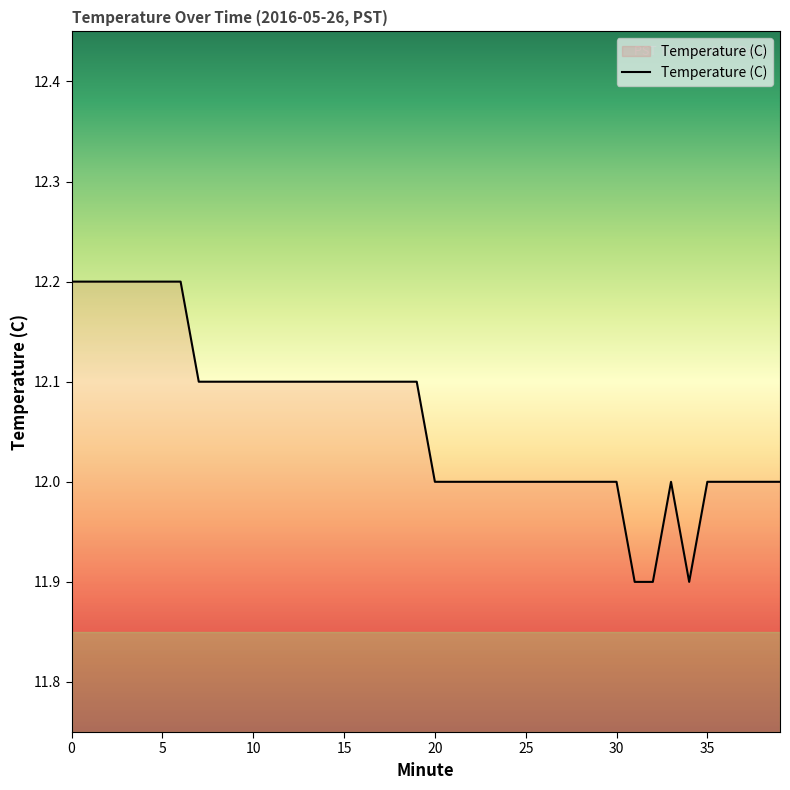

How many values are between 12 and 13?

37